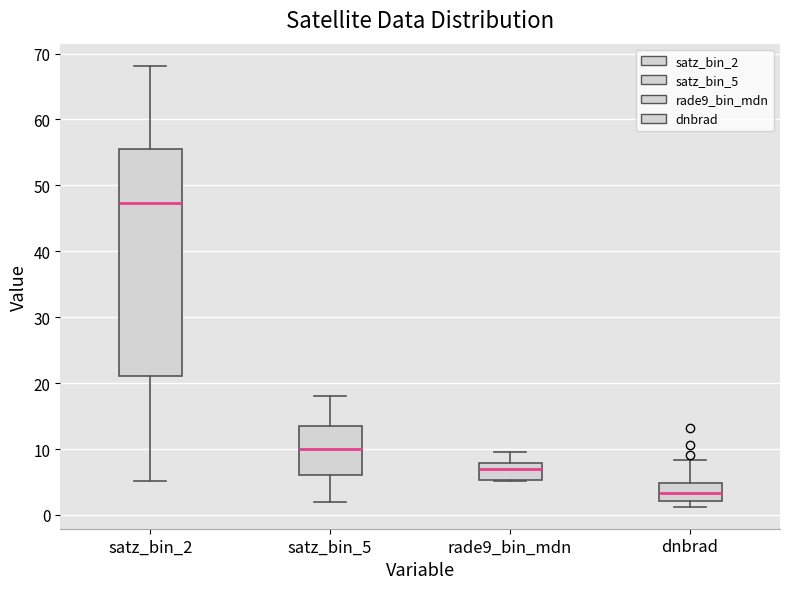

Which box's median line is the lowest?

dnbrad